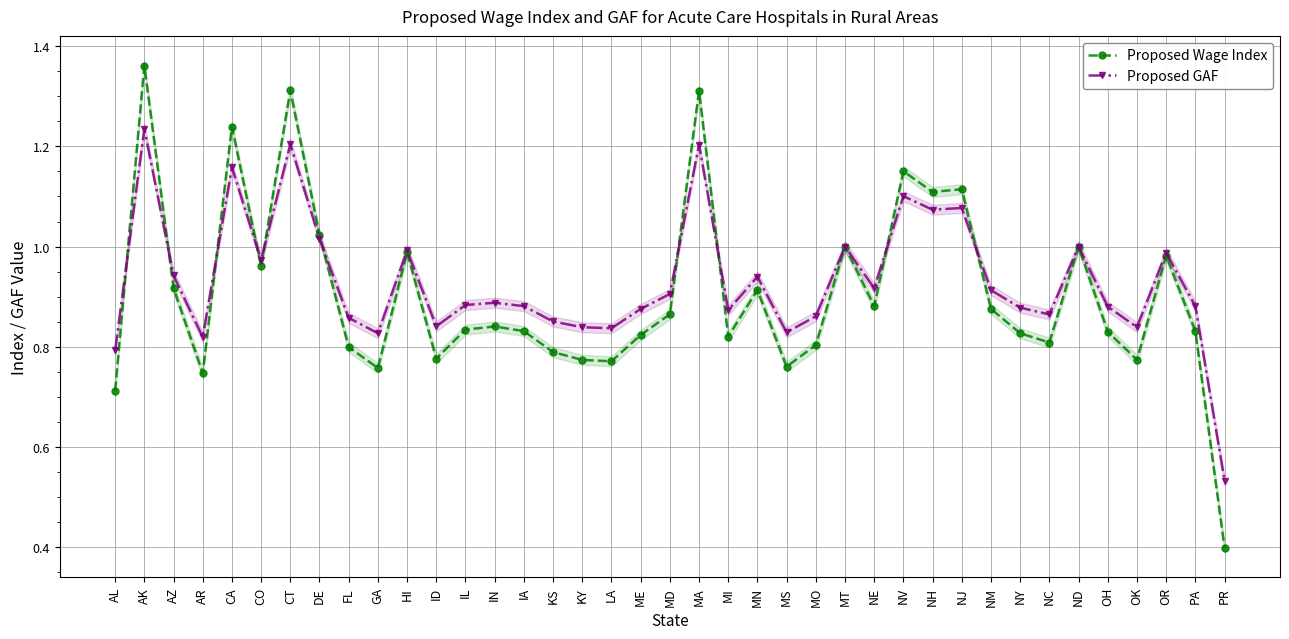

Which category has the lowest value in the Proposed Wage Index series?

PR